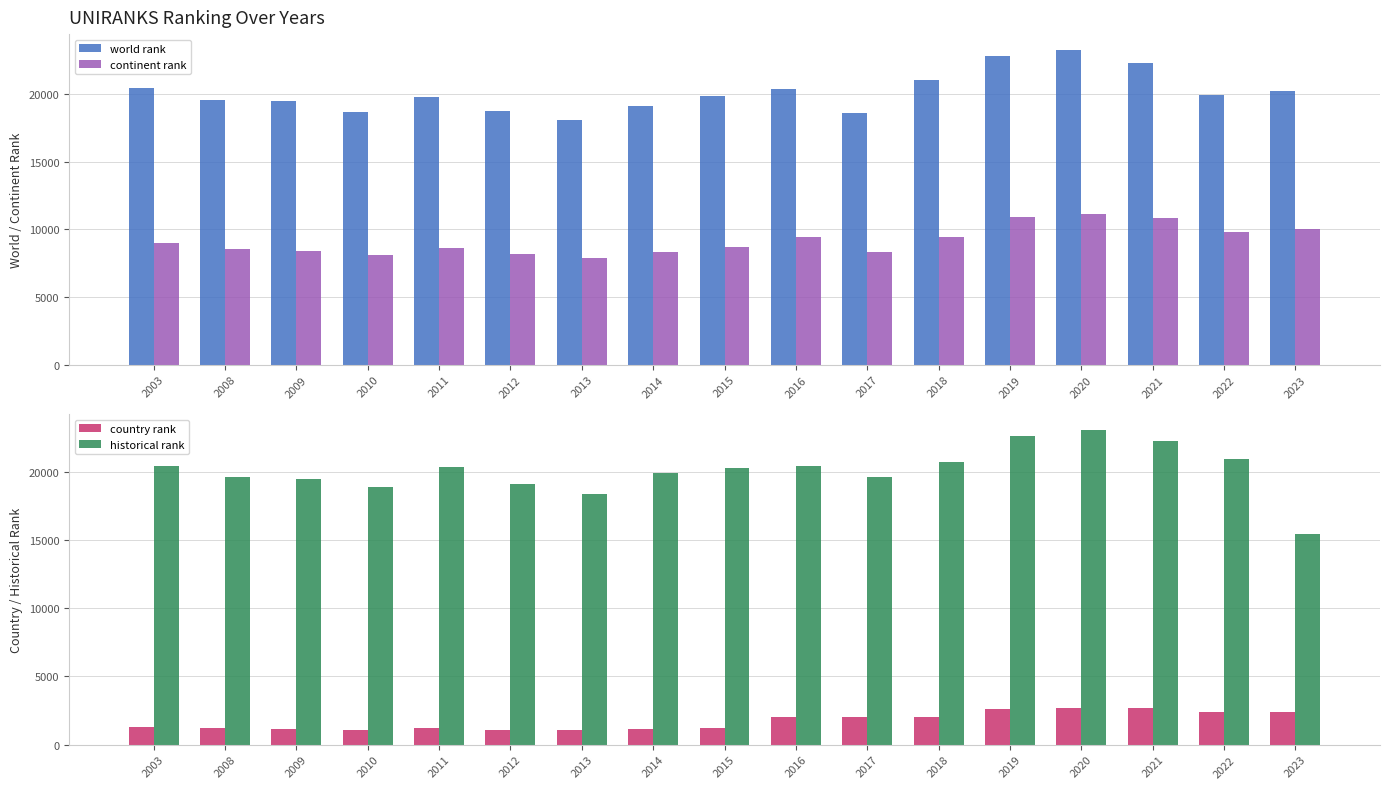

What is the greatest value displayed?

23260.0